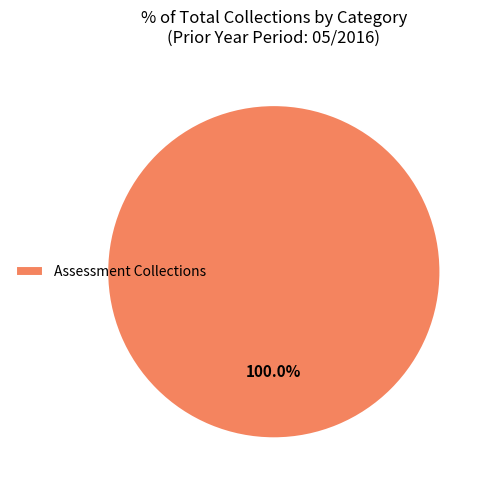

Which category accounts for the majority?

Assessment Collections